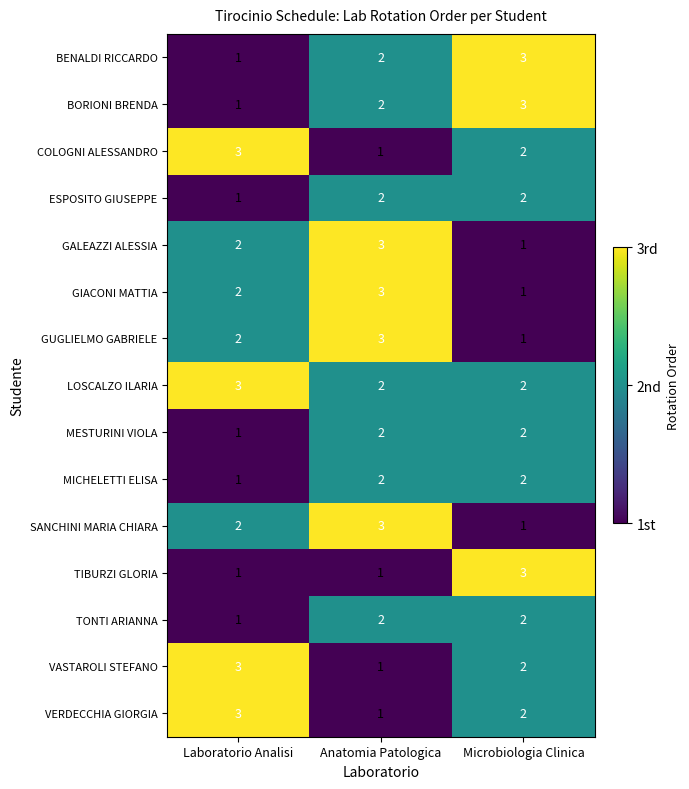

At how many categories does at least one series exceed 2?

3